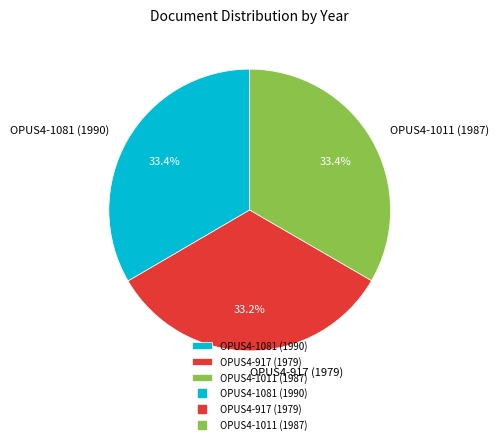

What percentage is the OPUS4-917 (1979) slice, to the nearest percent?

33%